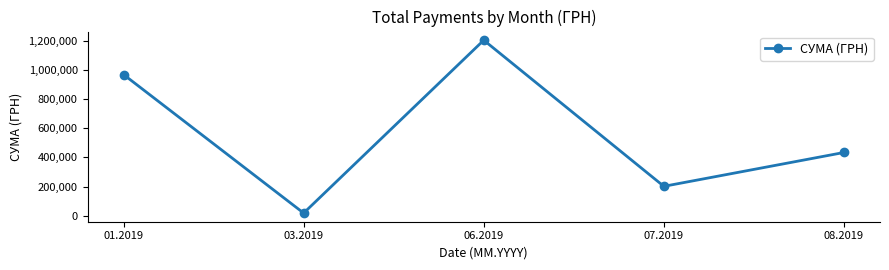

Reading left to right, list all the values displayed in this chart.

967487.5	18044.4	1203016.5	201447.6	433414.4